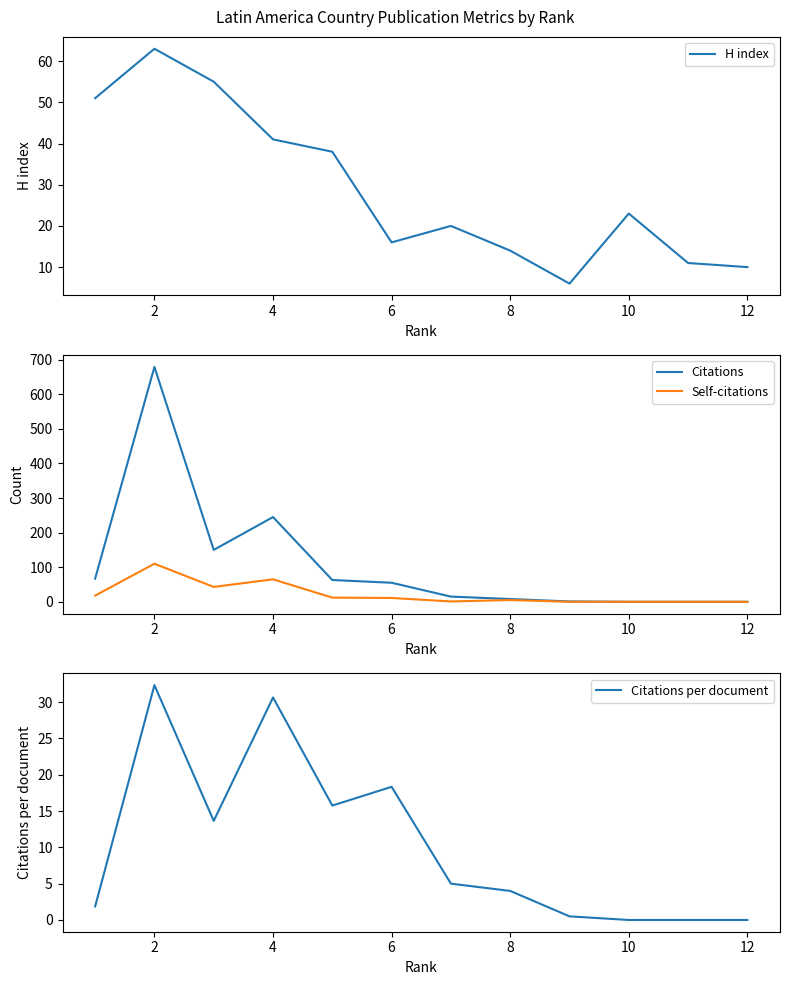

The value of Self-citations at 12 is 66. True or false?

False